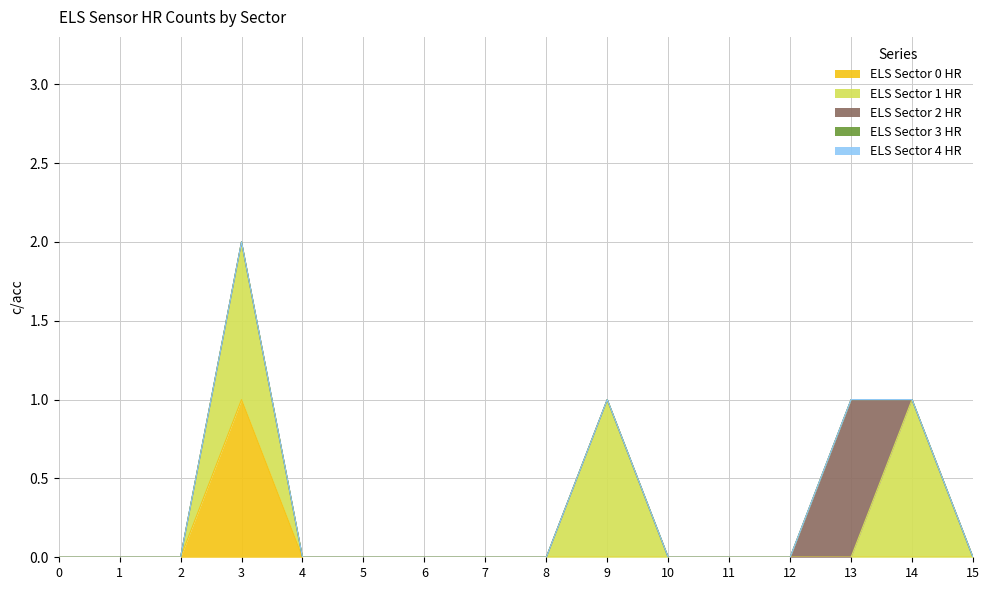

The ELS Sector 0 HR series shows 1 at Sector 14 HR. True or false?

False